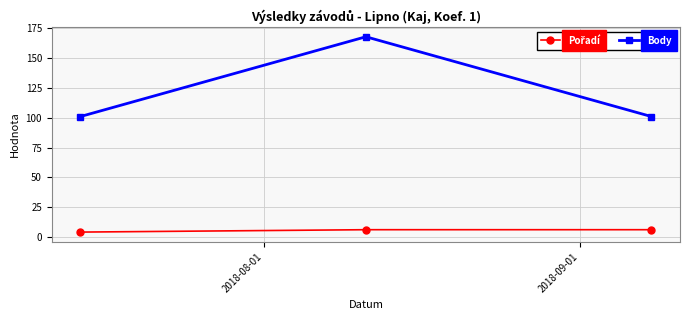

Which series has the largest range (max minus min)?

Body